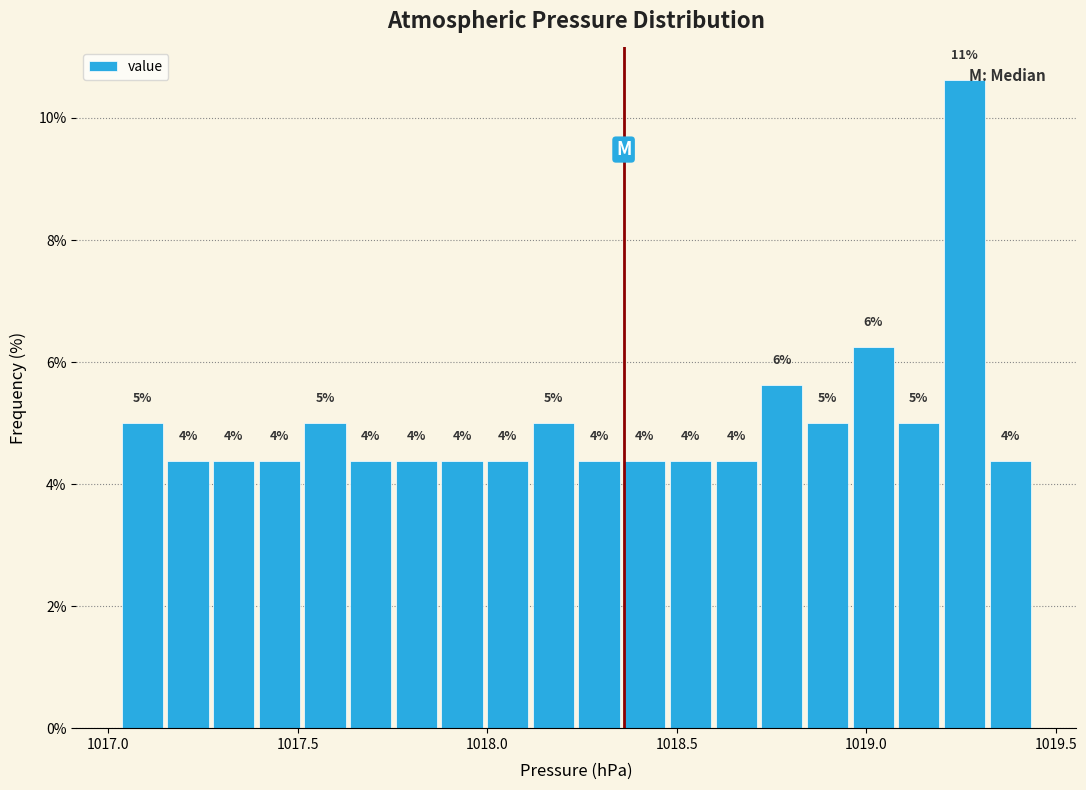

Around what value on the x-axis is the tallest bar? Give the approximate position of its centre, as read against the axis.

1019.25